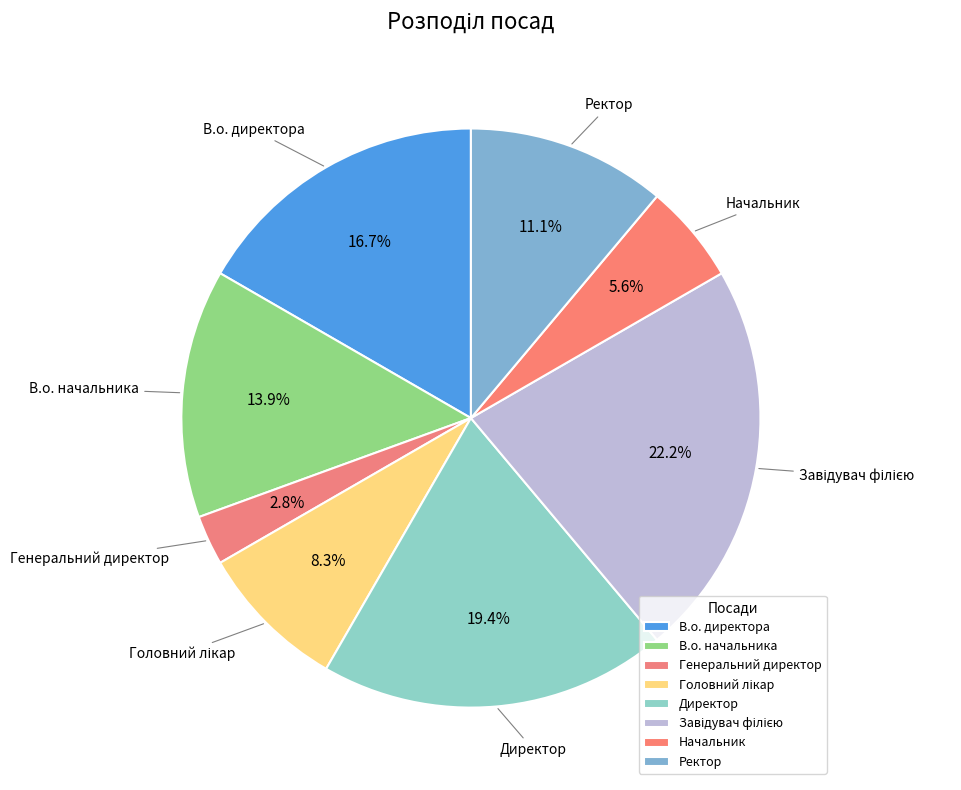

Which category has the smallest portion of the pie?

Генеральний директор